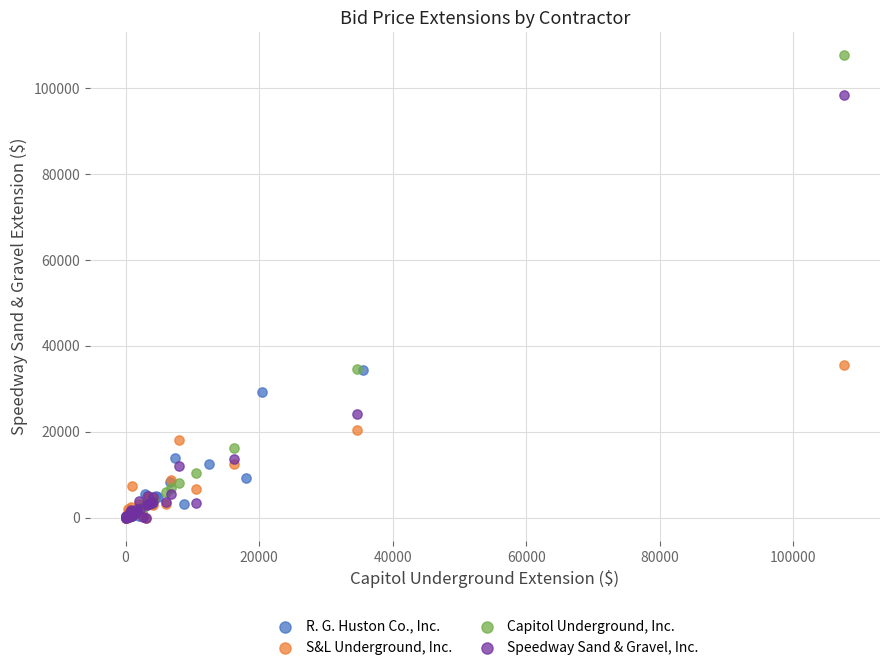

Which series contains the highest Y value?

Capitol Underground, Inc.